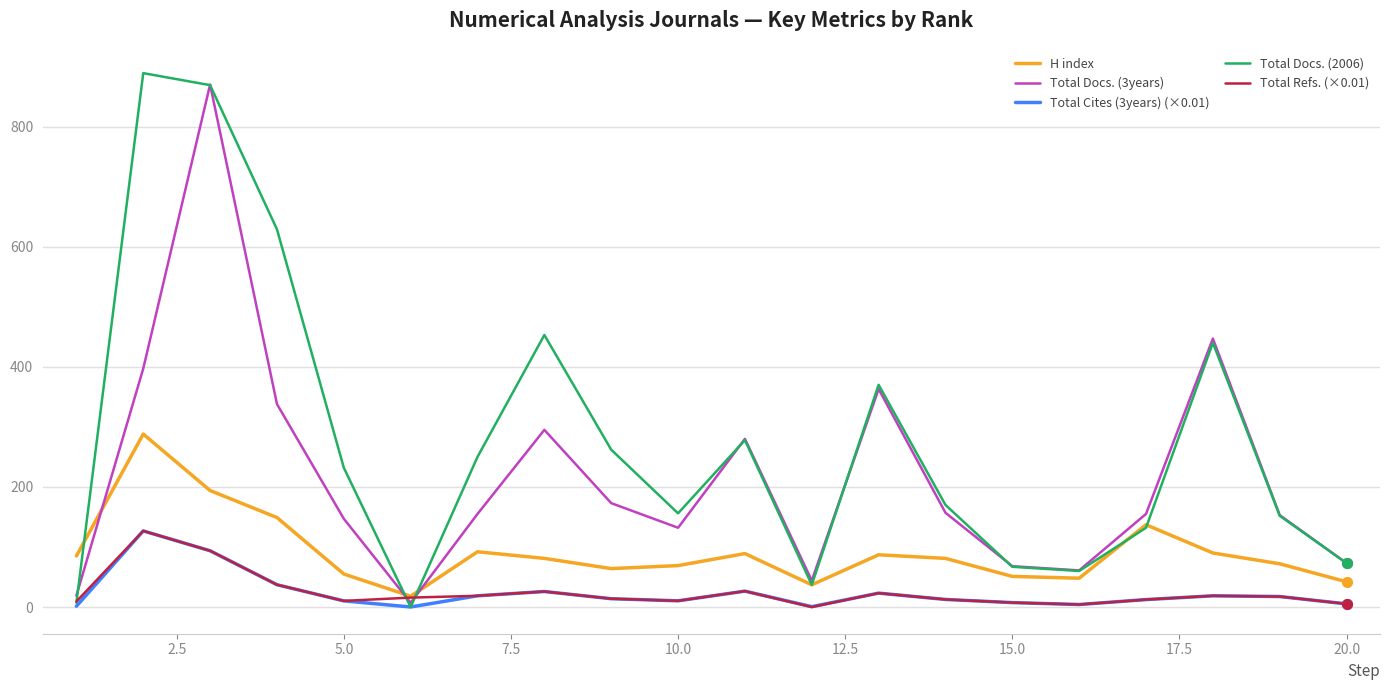

Which series has the largest total across all categories?

Total Docs. (2006)